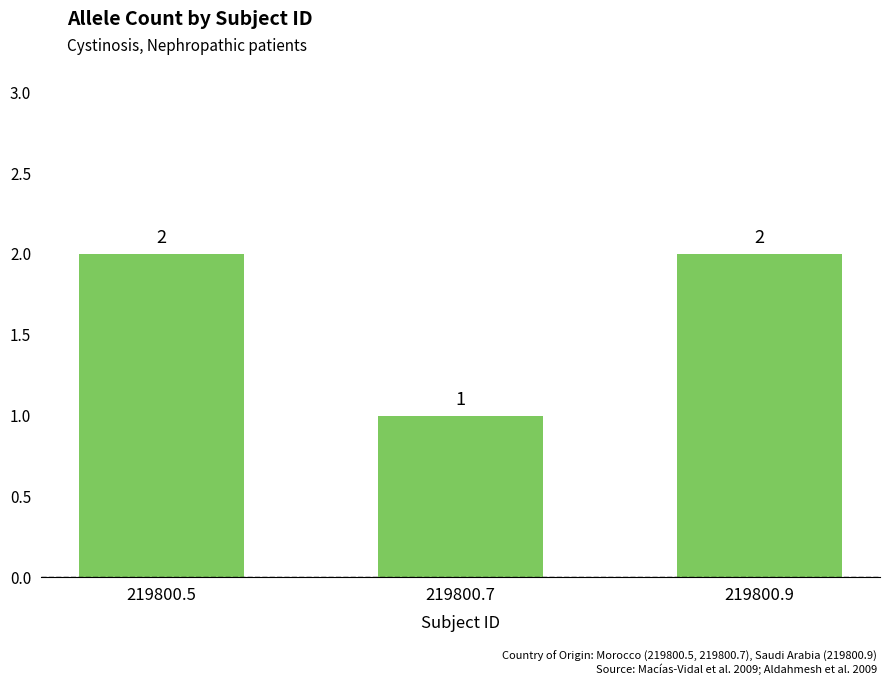

What is the minimum value shown in the chart?

1